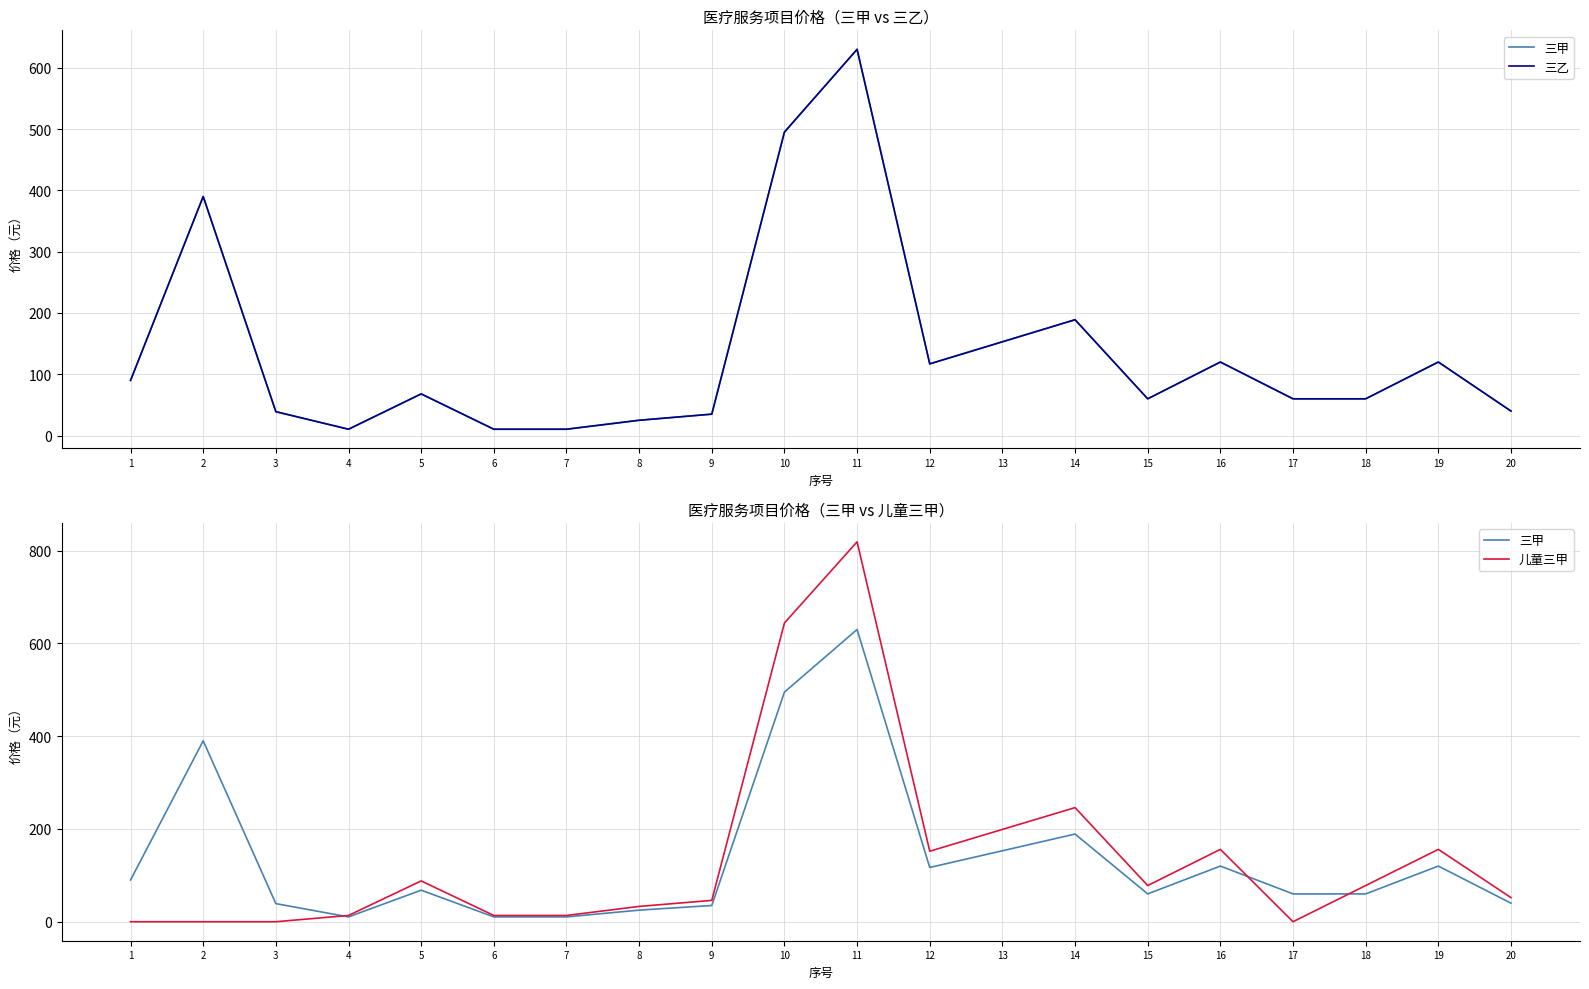

Which has a higher value, 15 or 11?

11